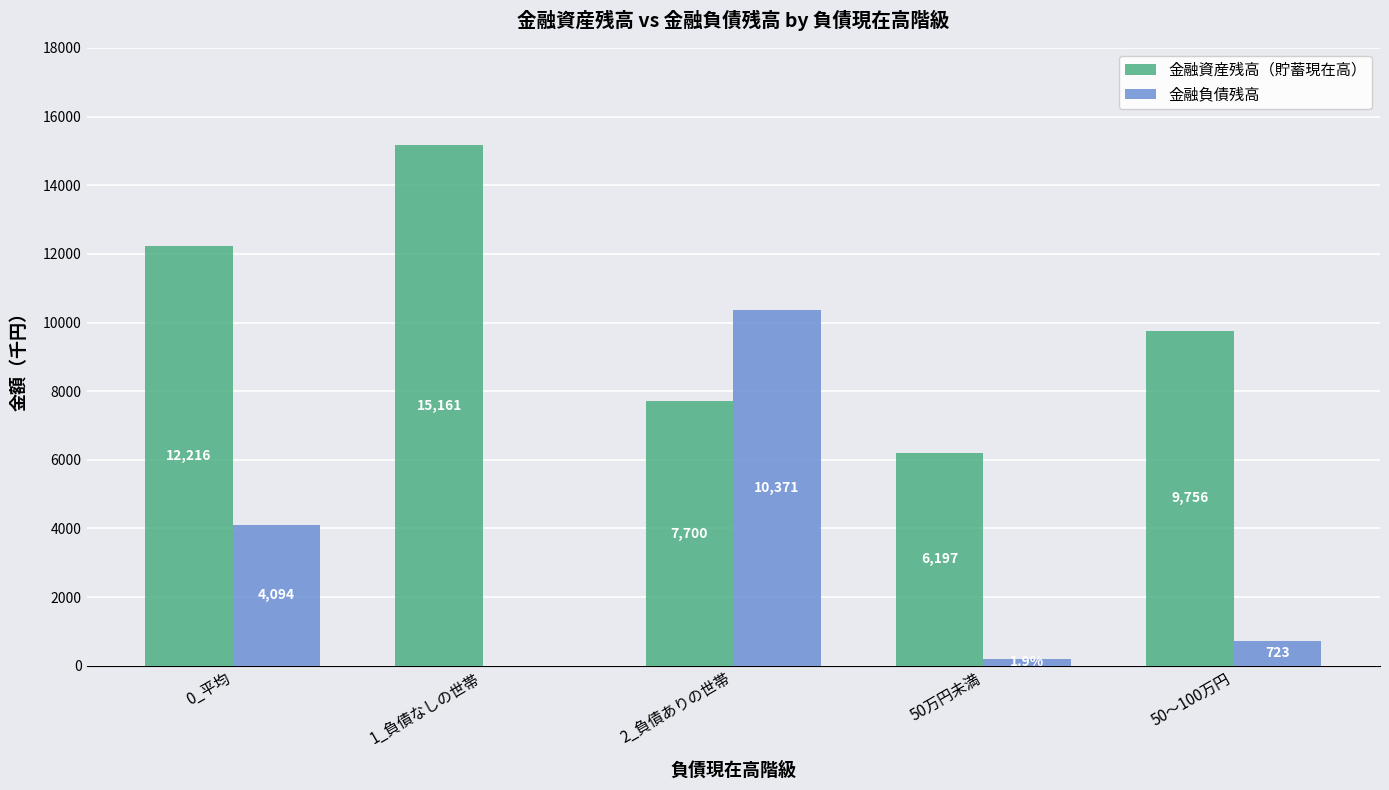

Where is 金融負債残高 nearest to the value 5185?

0_平均